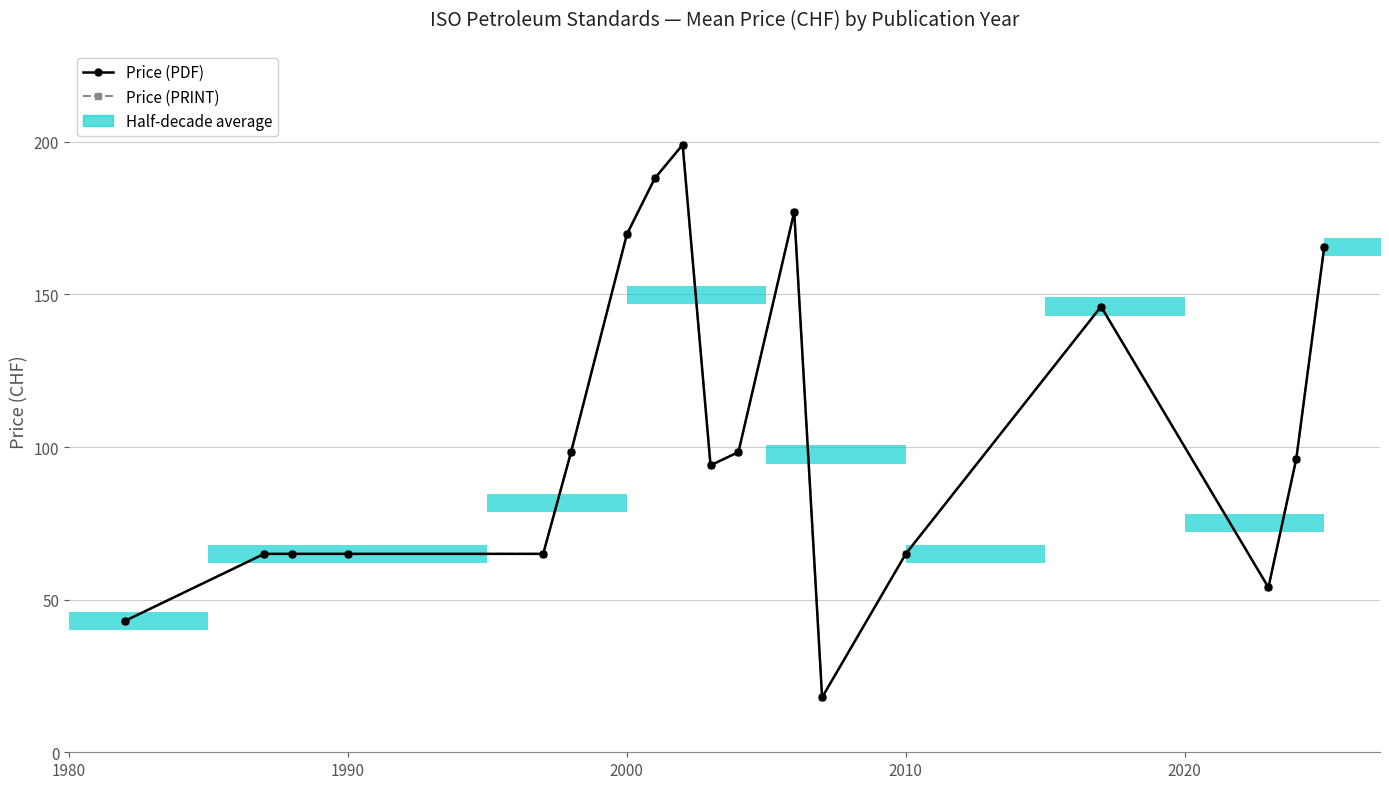

Which series has the largest total across all categories?

Price (PDF)